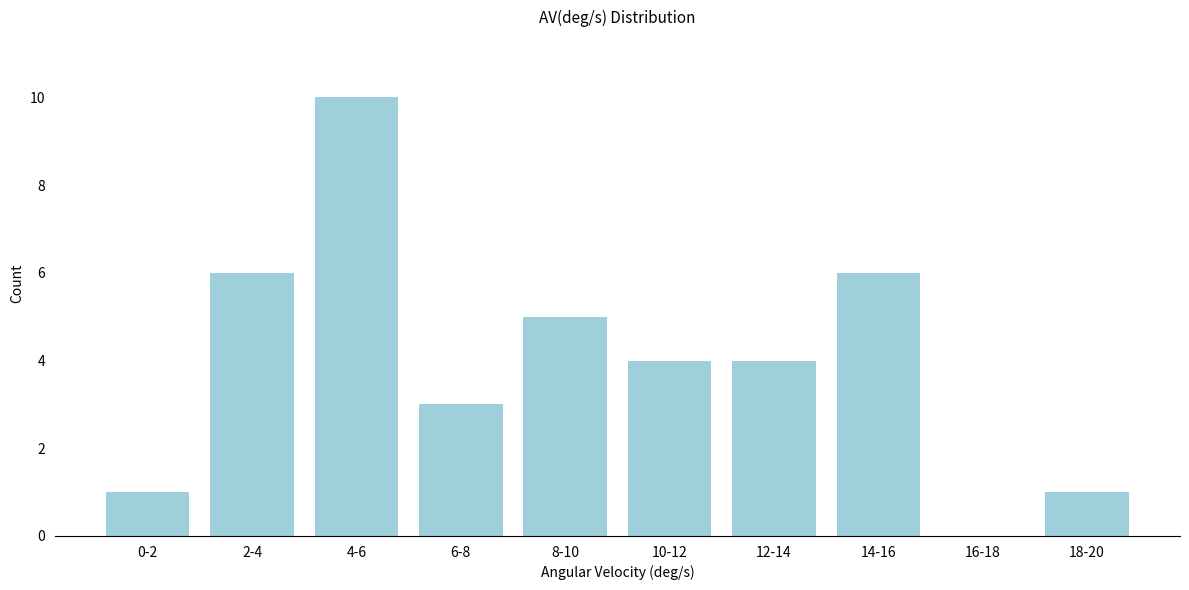

Reading left to right, transcribe all the data shown in this chart.

0-2=1	2-4=6	4-6=10	6-8=3	8-10=5	10-12=4	12-14=4	14-16=6	16-18=0	18-20=1